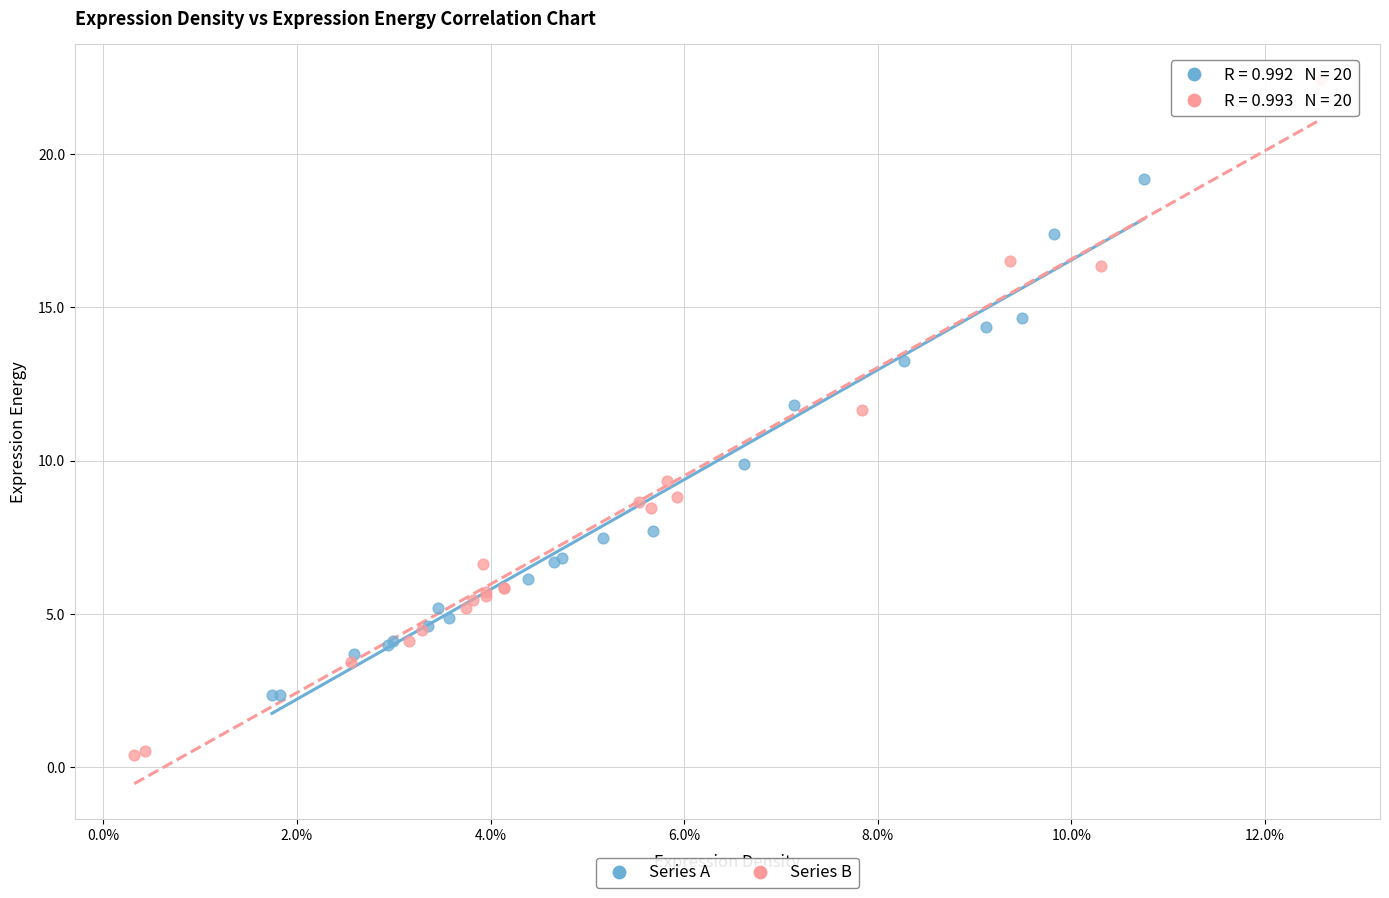

Which series has the widest spread of Y values?

Series B